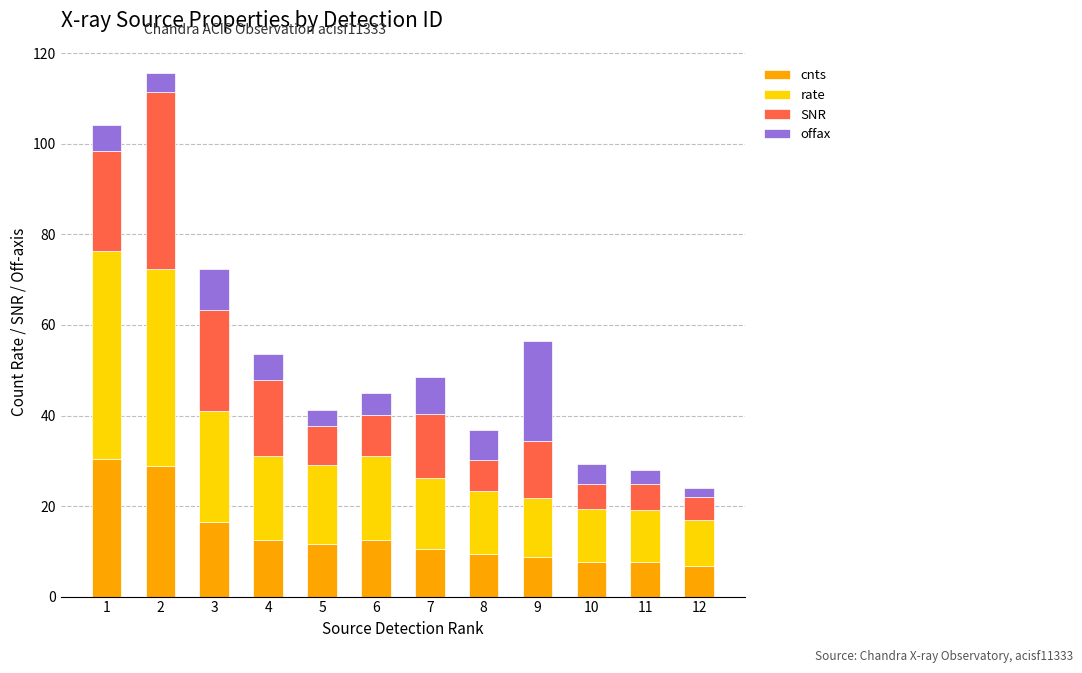

How many bars are there in total?

12